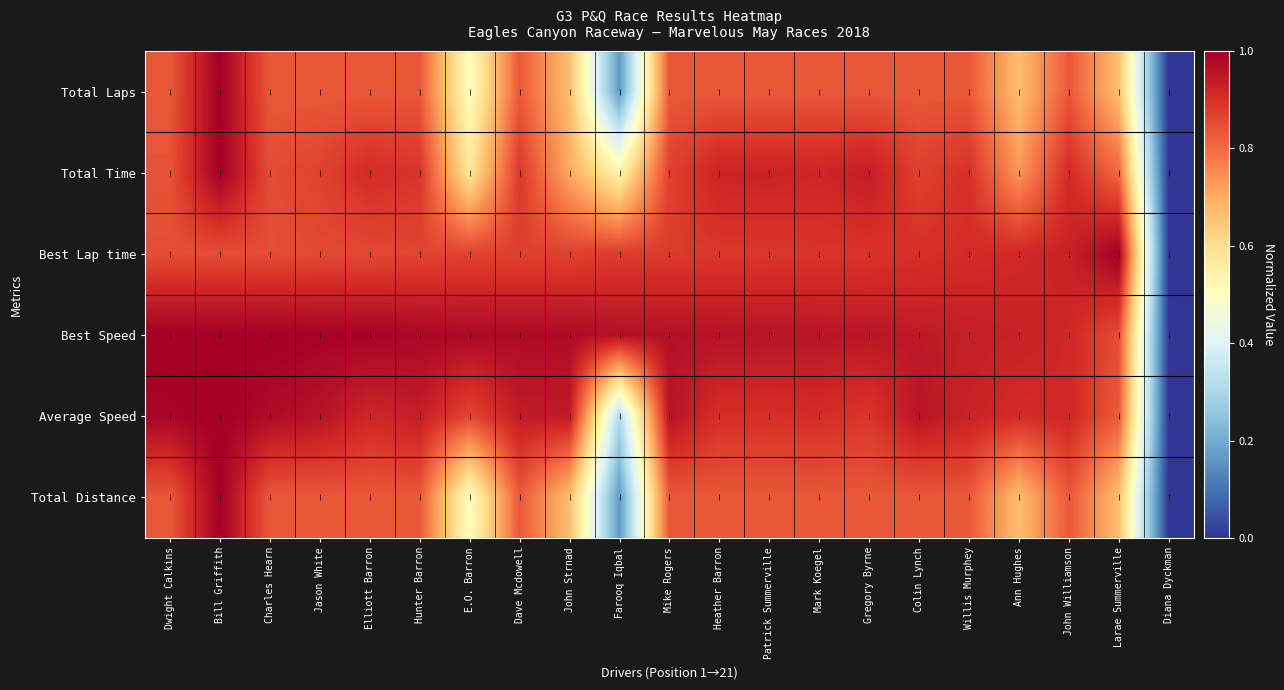

How many series are shown in this chart?

6